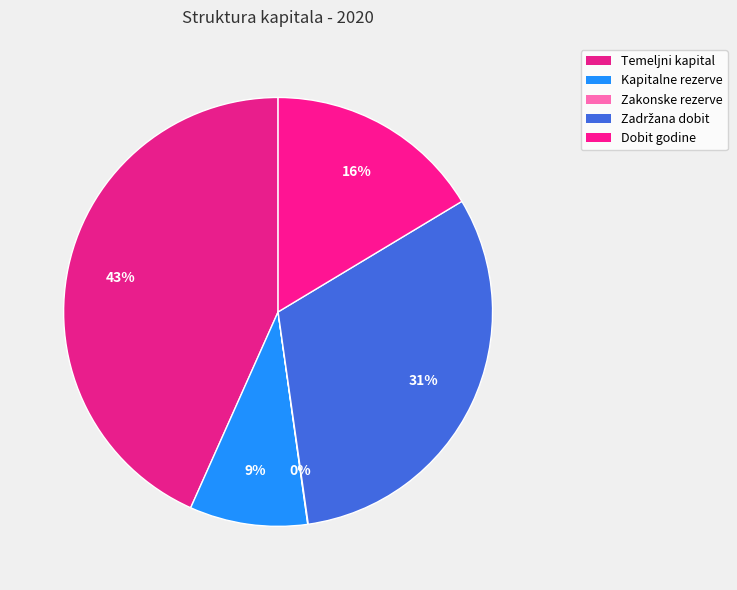

Does any single category account for the majority?

No